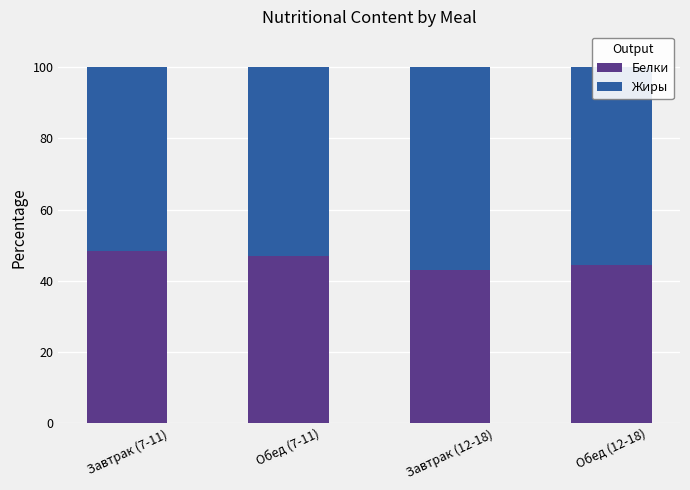

What is the difference between the maximum and second lowest values in the Белки series?

4.0